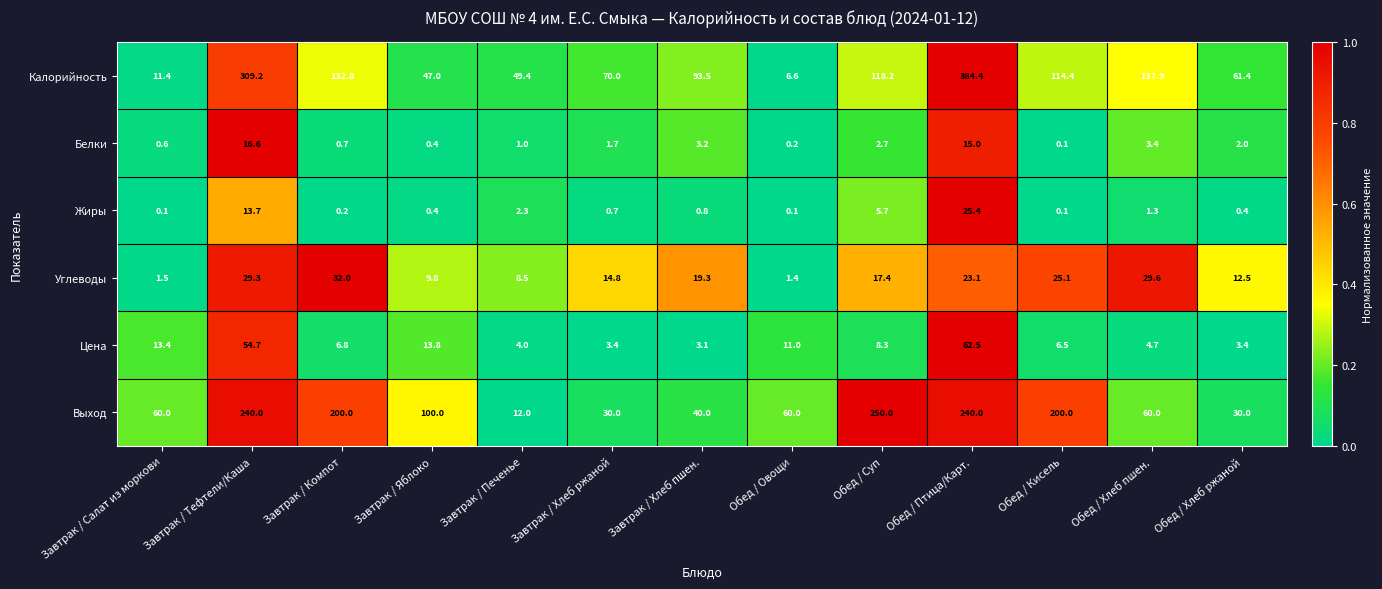

Which category has the highest value across all series?

Обед / Птица/Карт.